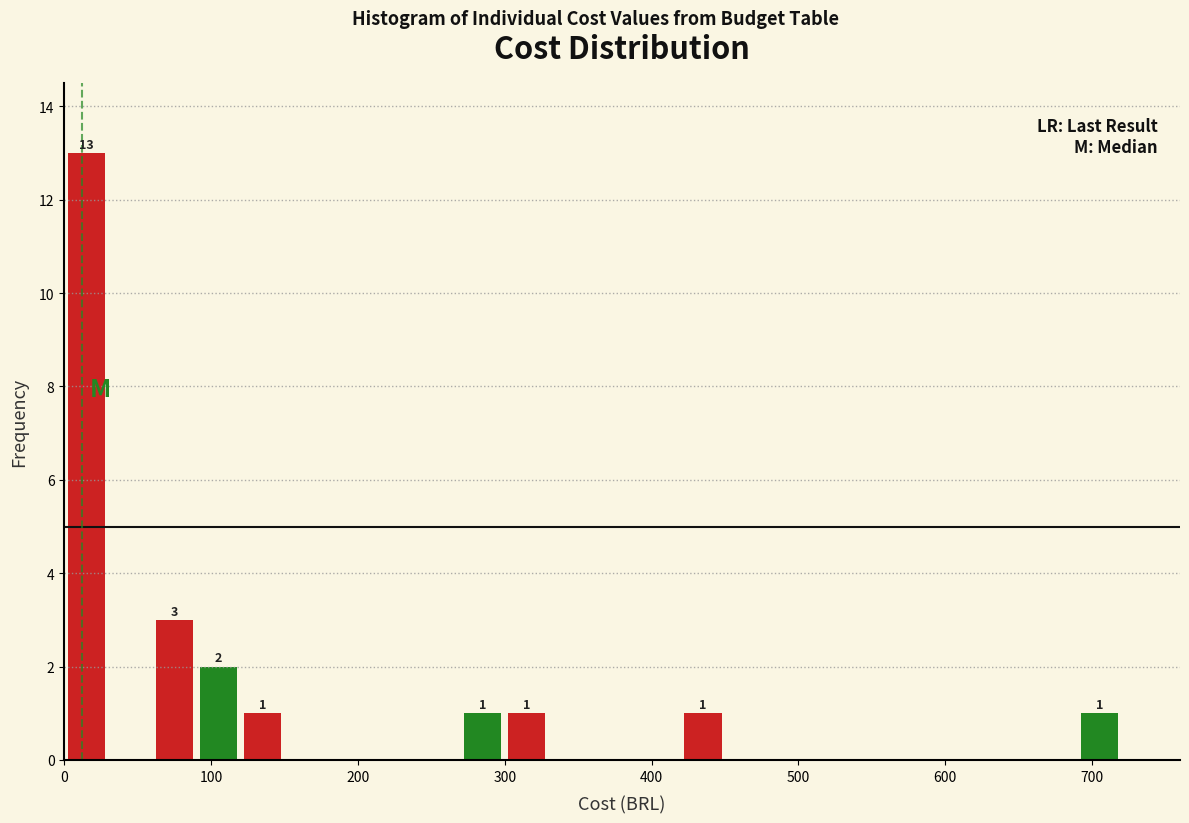

Read against the x-axis, roughly where is the centre of the tallest bar?

20